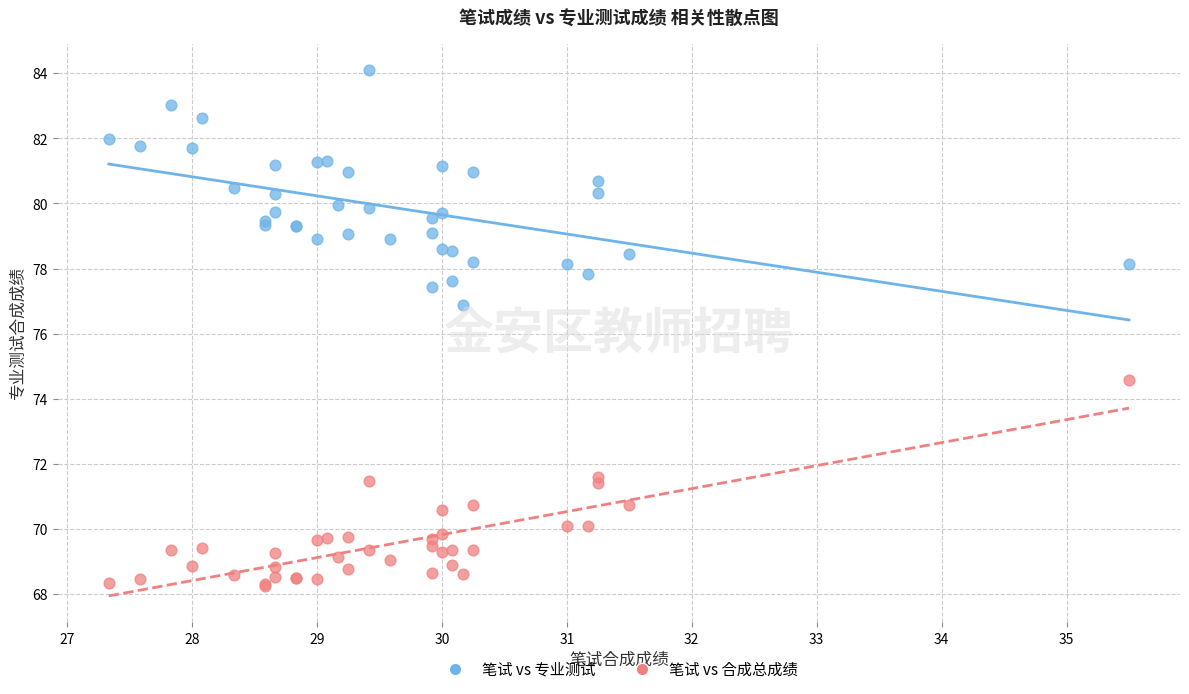

Across all series, what Y value is closest to 76?

76.9